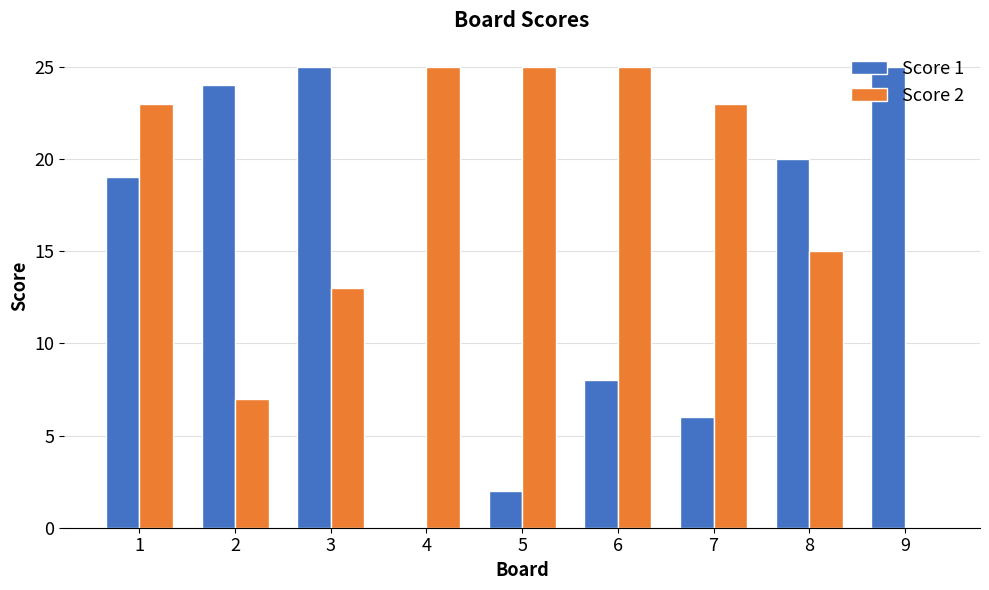

Which series changed the most between 4 and 8?

Score 1